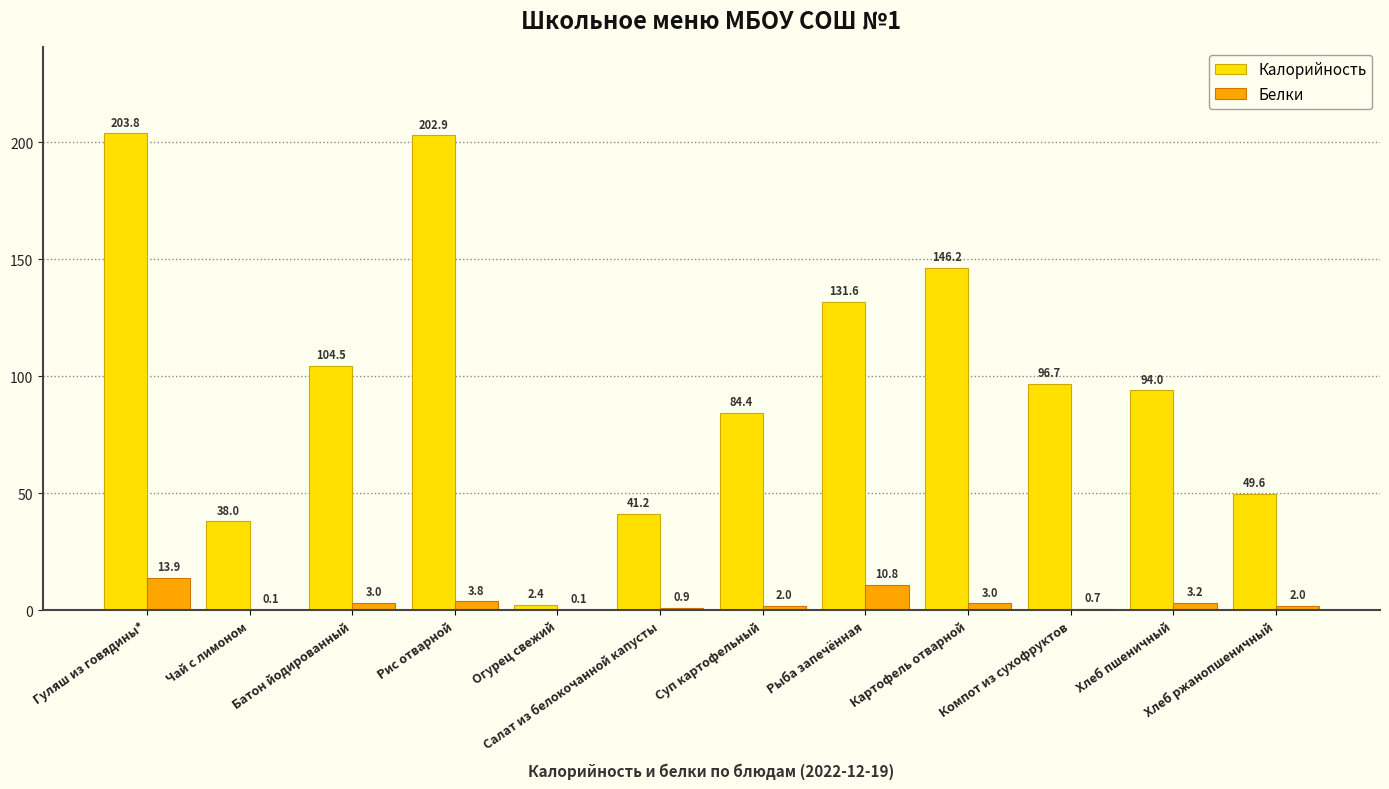

What is the difference between the Белки values at Хлеб ржанопшеничный and Рис отварной?

1.8